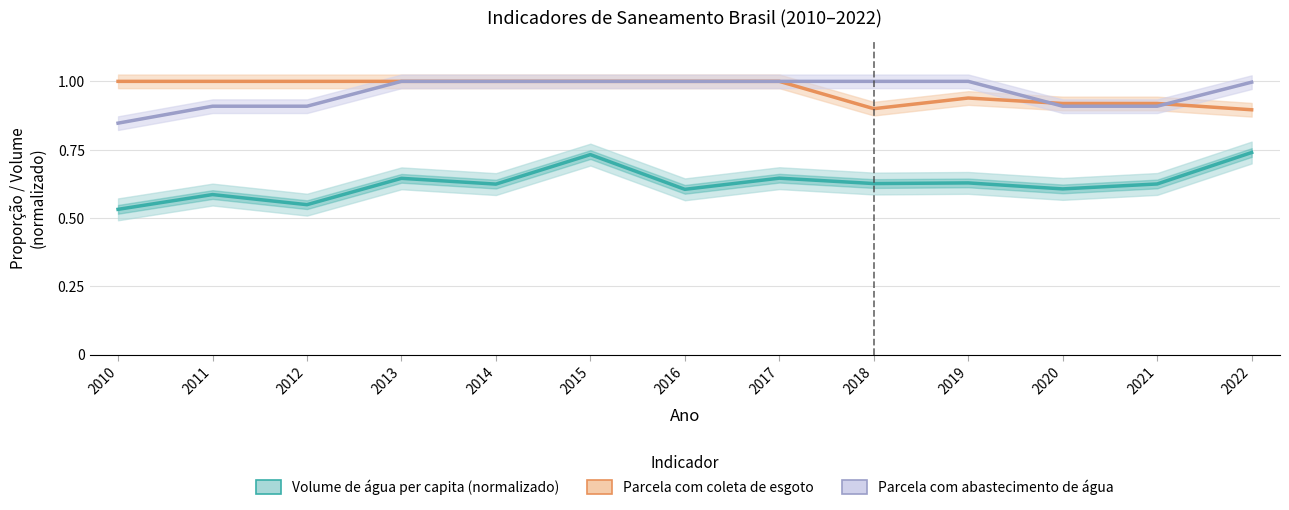

True or false: Volume de água per capita (normalizado) has a value of 0.6 at 2020.

True